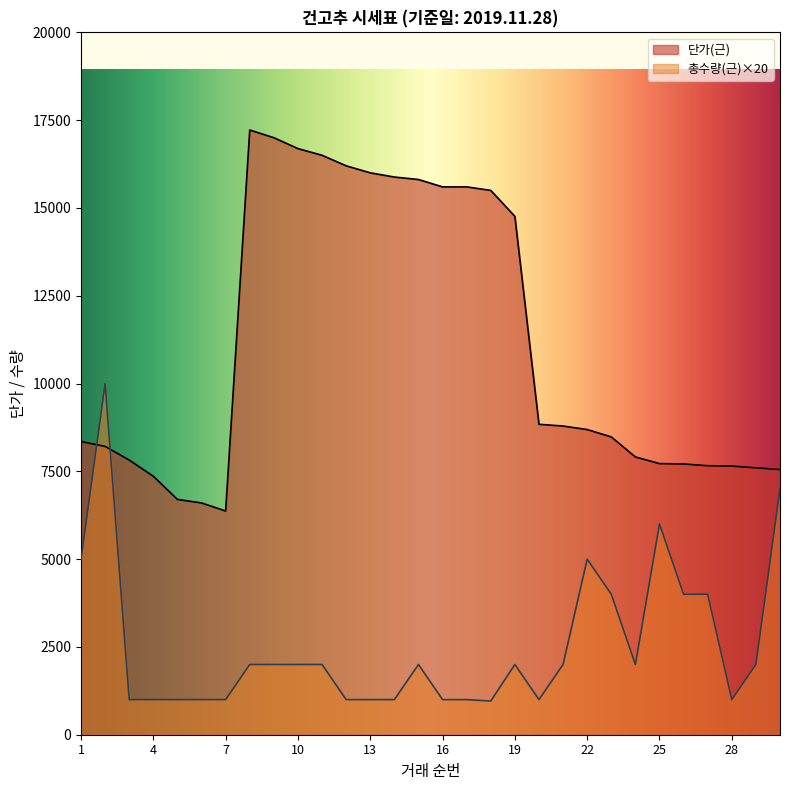

True or false: 총수량(근) and 단가(근) cross at least once.

True